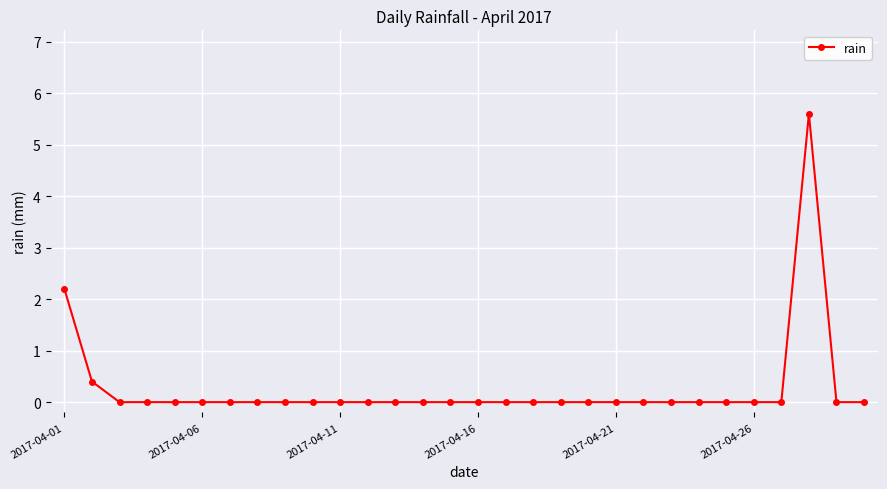

Does the chart display data point markers on the line(s)?

Yes